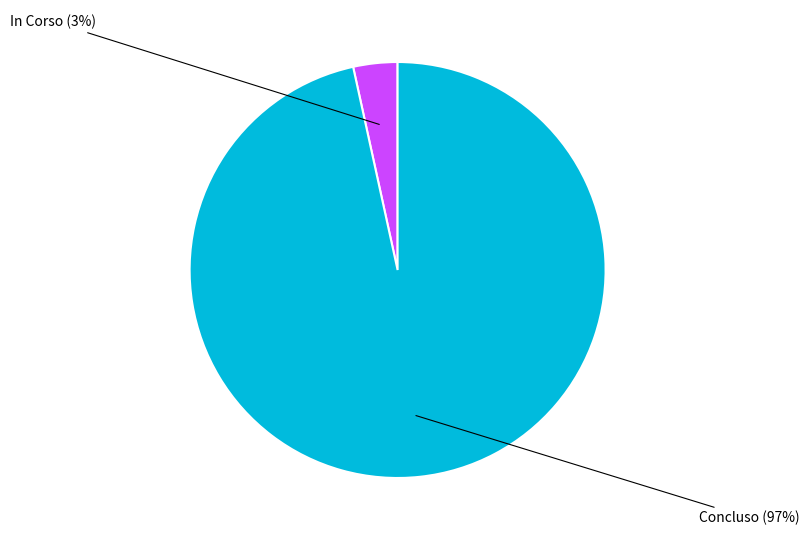

True or false: Concluso accounts for 82% of the total.

False